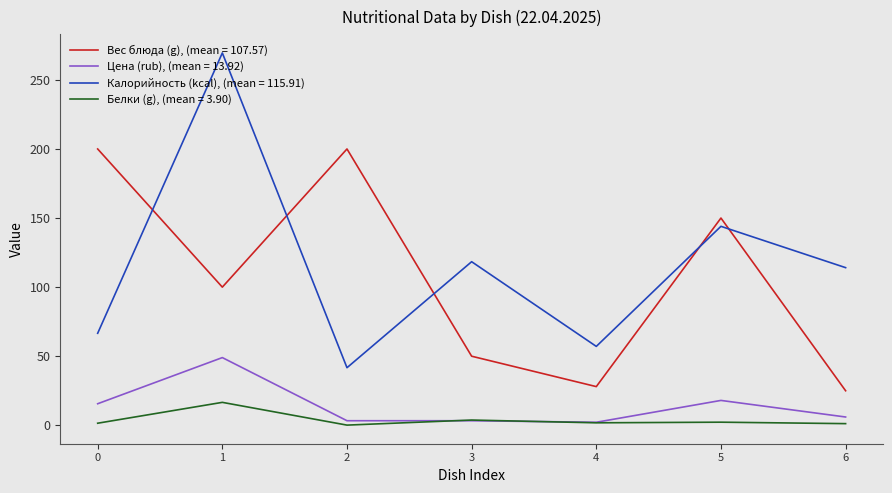

Is the value of Белки (g), (mean = 3.90) at 6 greater than the value of Вес блюда (g), (mean = 107.57) at 3?

No